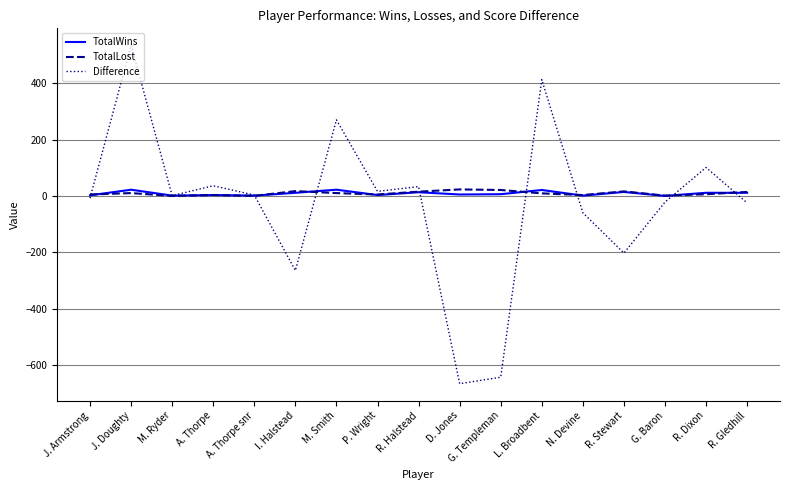

True or false: Difference has a value of -667 at D. Jones.

True